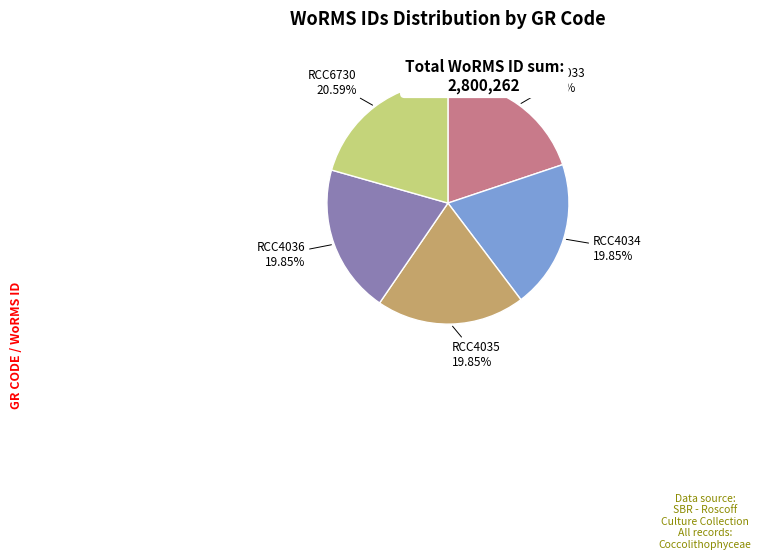

To the nearest percent, what is the average slice percentage?

20%